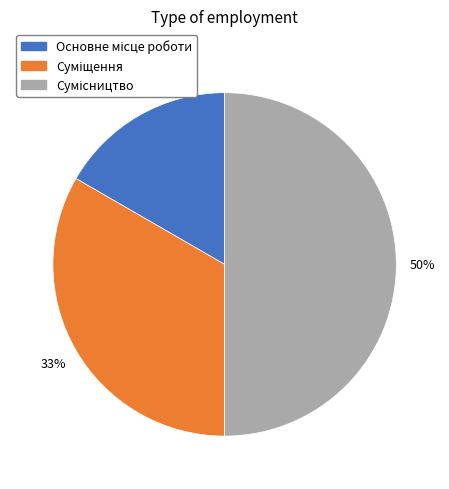

How many slices are in this pie chart?

3